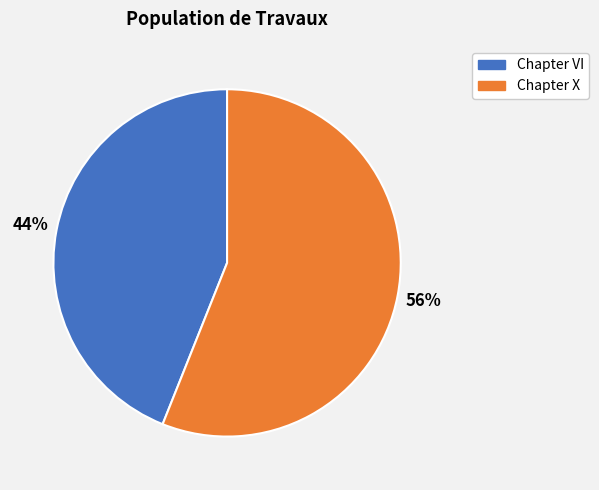

What is the smallest slice in the pie chart?

Chapter VI